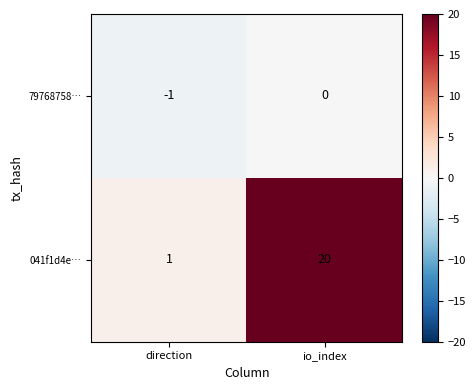

At how many categories does at least one series exceed 2?

1